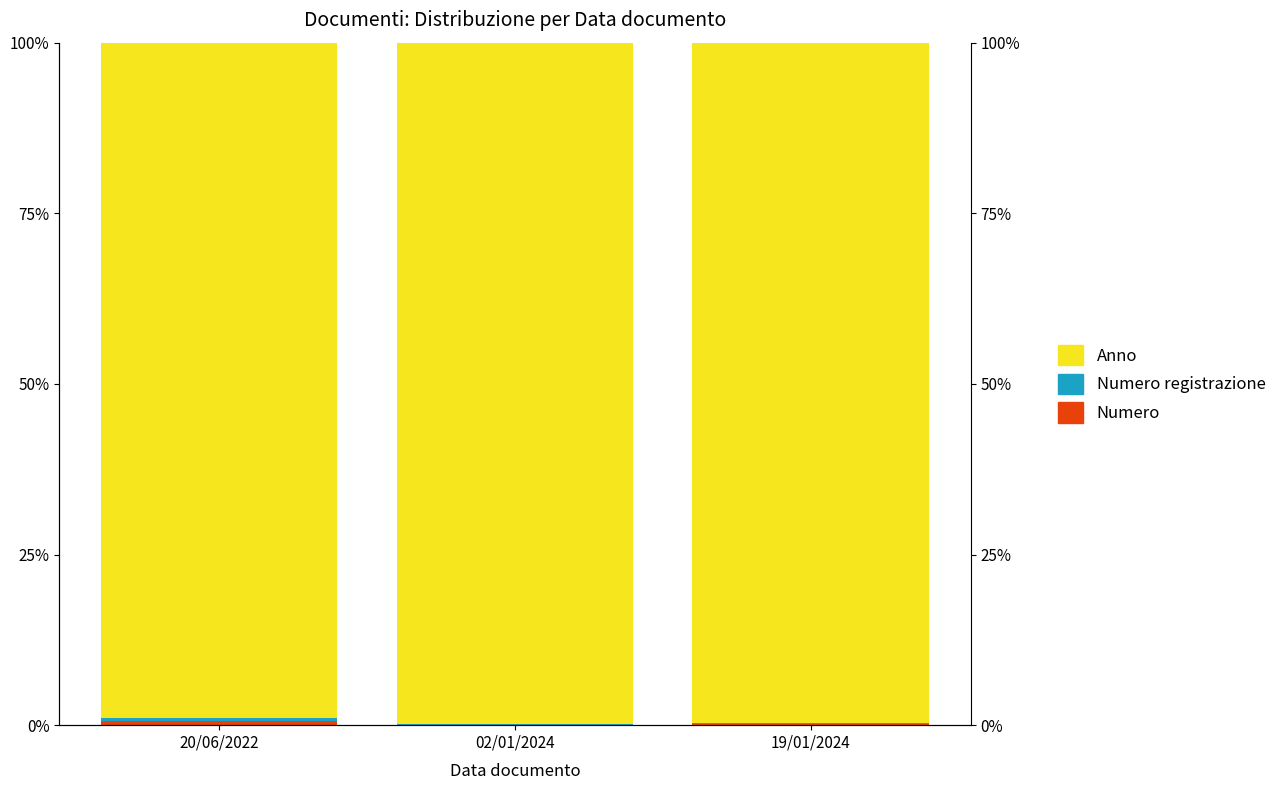

What is the total value across all series at 02/01/2024?

100.0